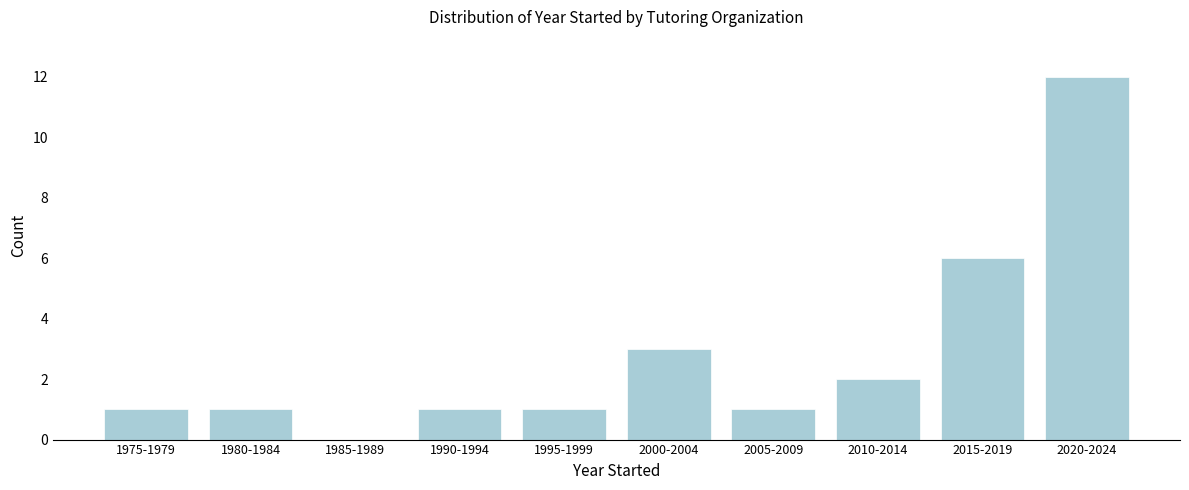

Reading left to right, what are all the values shown in this chart?

1975-1979=1	1980-1984=1	1985-1989=0	1990-1994=1	1995-1999=1	2000-2004=3	2005-2009=1	2010-2014=2	2015-2019=6	2020-2024=12